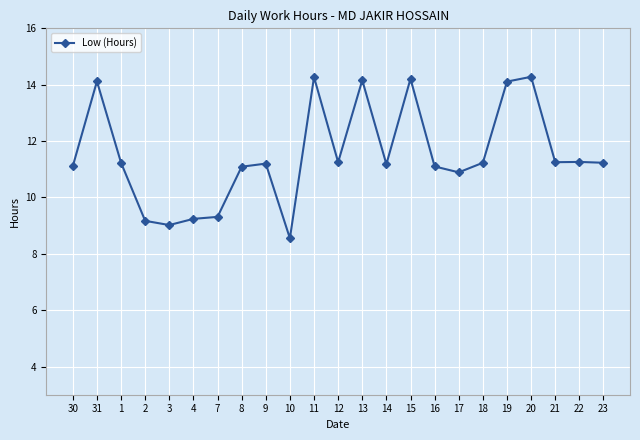

What is the label of the 1st point from the right?

23